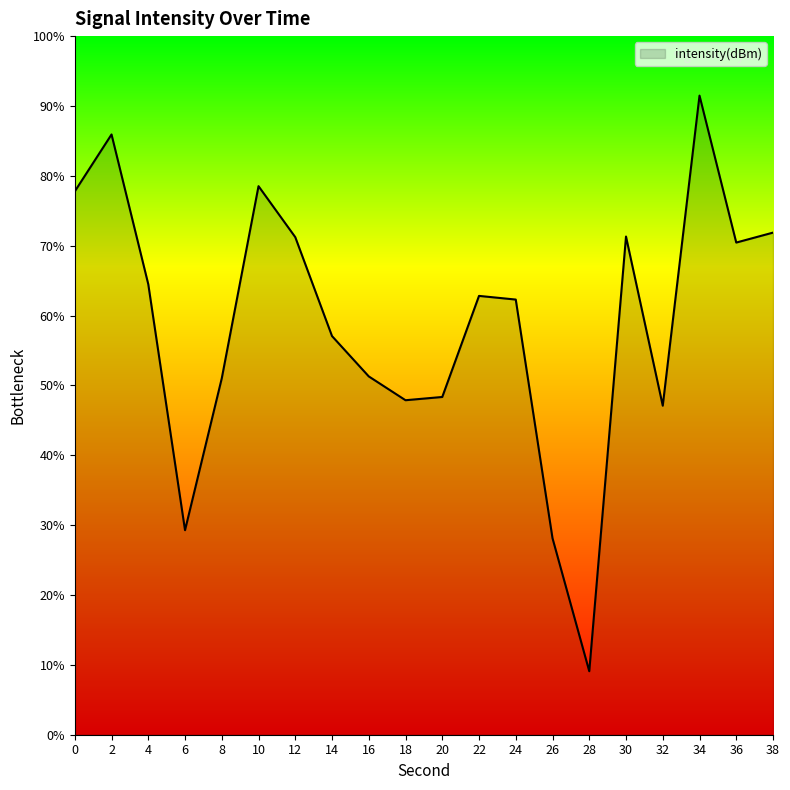

What is the ratio of the value at 32 to the value at 26?

1.7